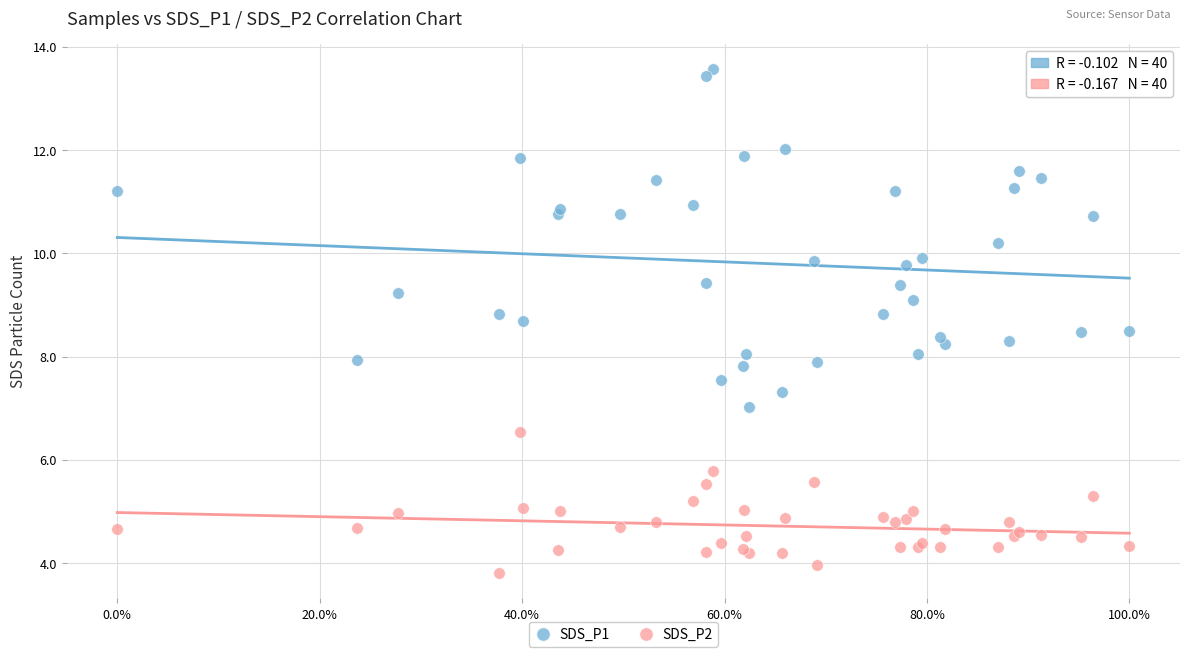

Which series reaches the minimum Y coordinate?

SDS_P2